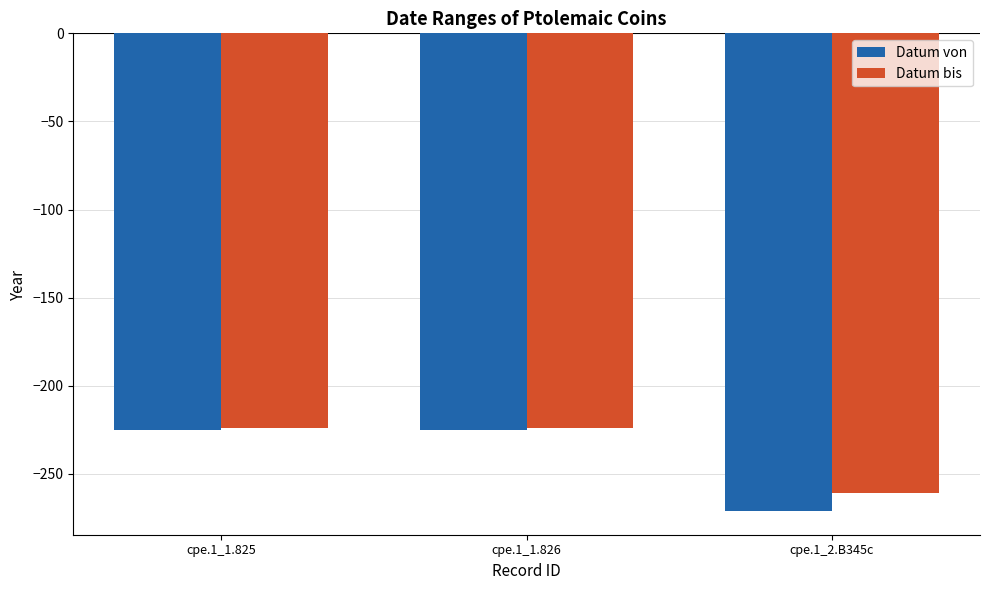

Is the value of Datum bis at cpe.1_2.B345c greater than the value of Datum von at cpe.1_1.826?

No